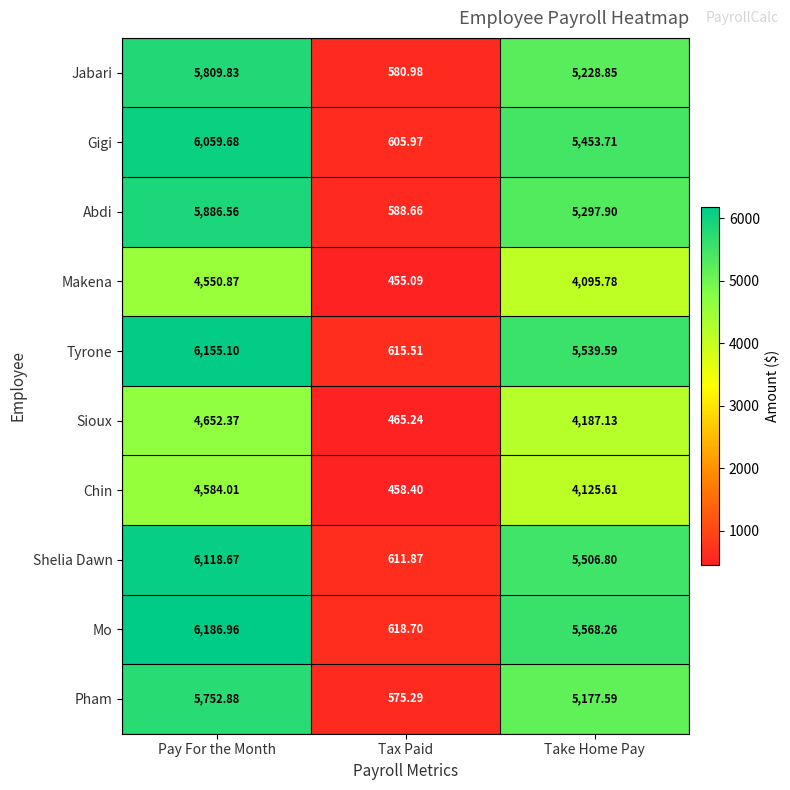

List the labels in order of Sioux value, largest first.

Pay For the Month, Take Home Pay, Tax Paid